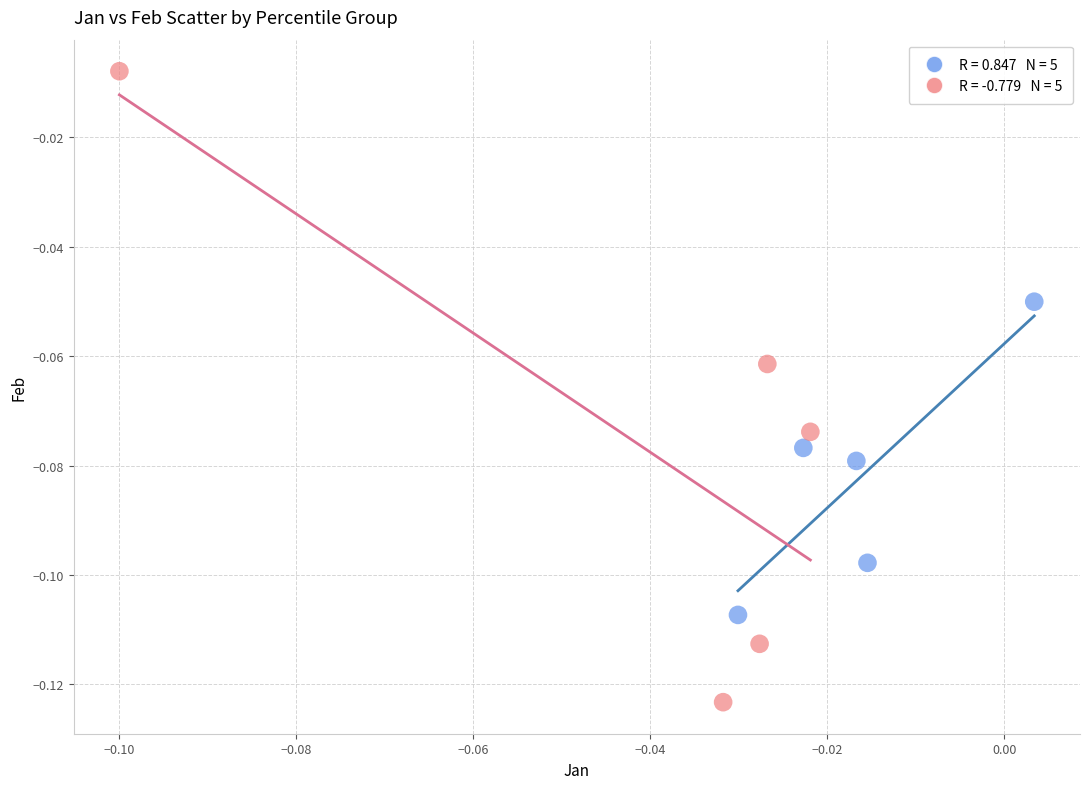

Which series has the largest Y range (max minus min)?

Upper Percentiles (pct55–pct95)